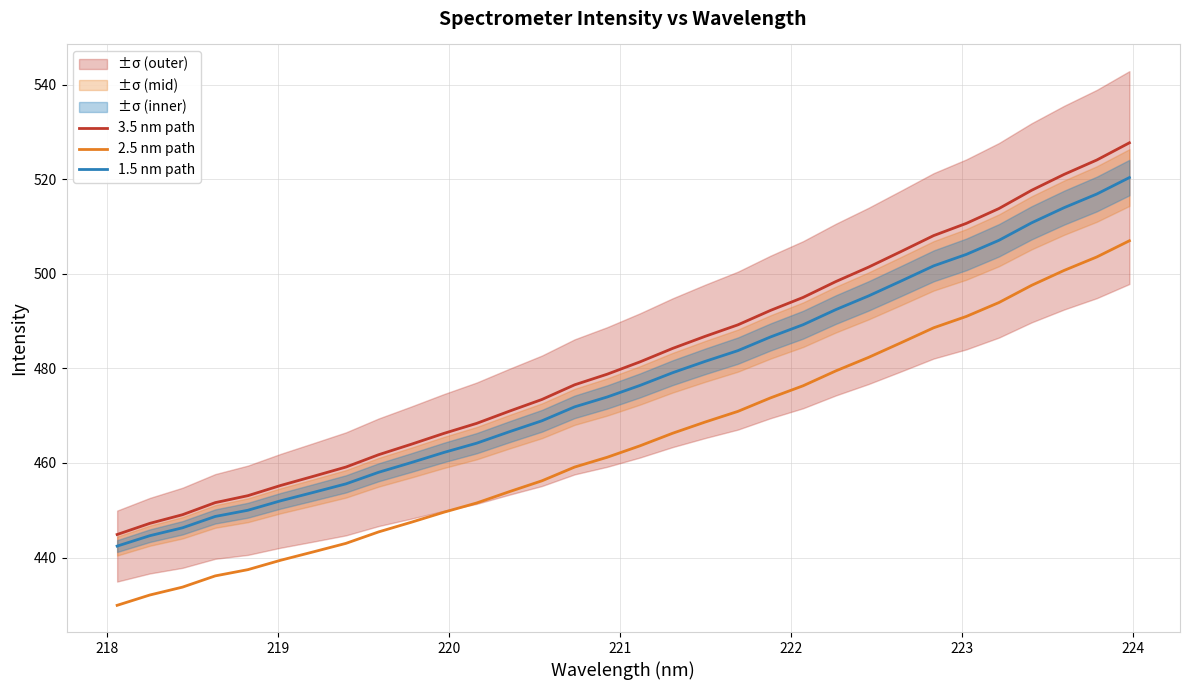

True or false: 2.5 nm path and 1.5 nm path cross at least once.

False